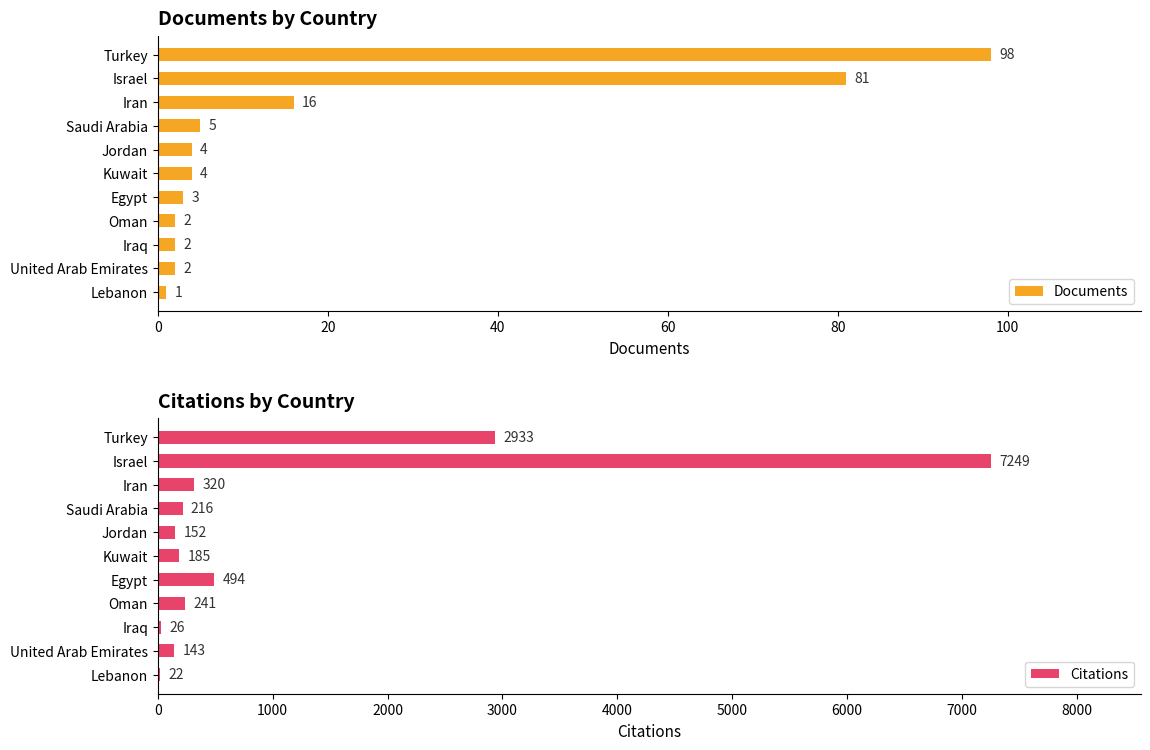

True or false: Citations has a value of 22 at Lebanon.

True